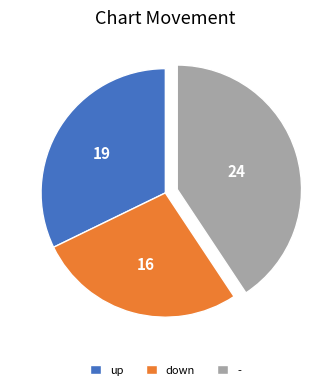

Combined, do up and down account for over 50%?

Yes